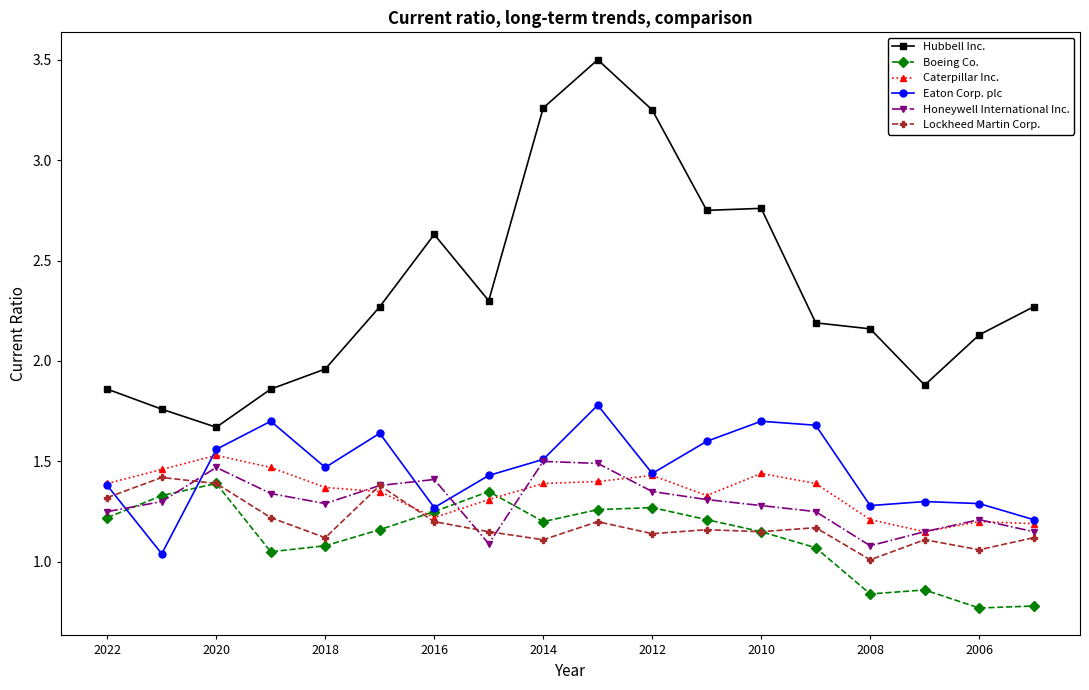

What is the value of the Hubbell Inc. point at the 3rd from the left?

1.7